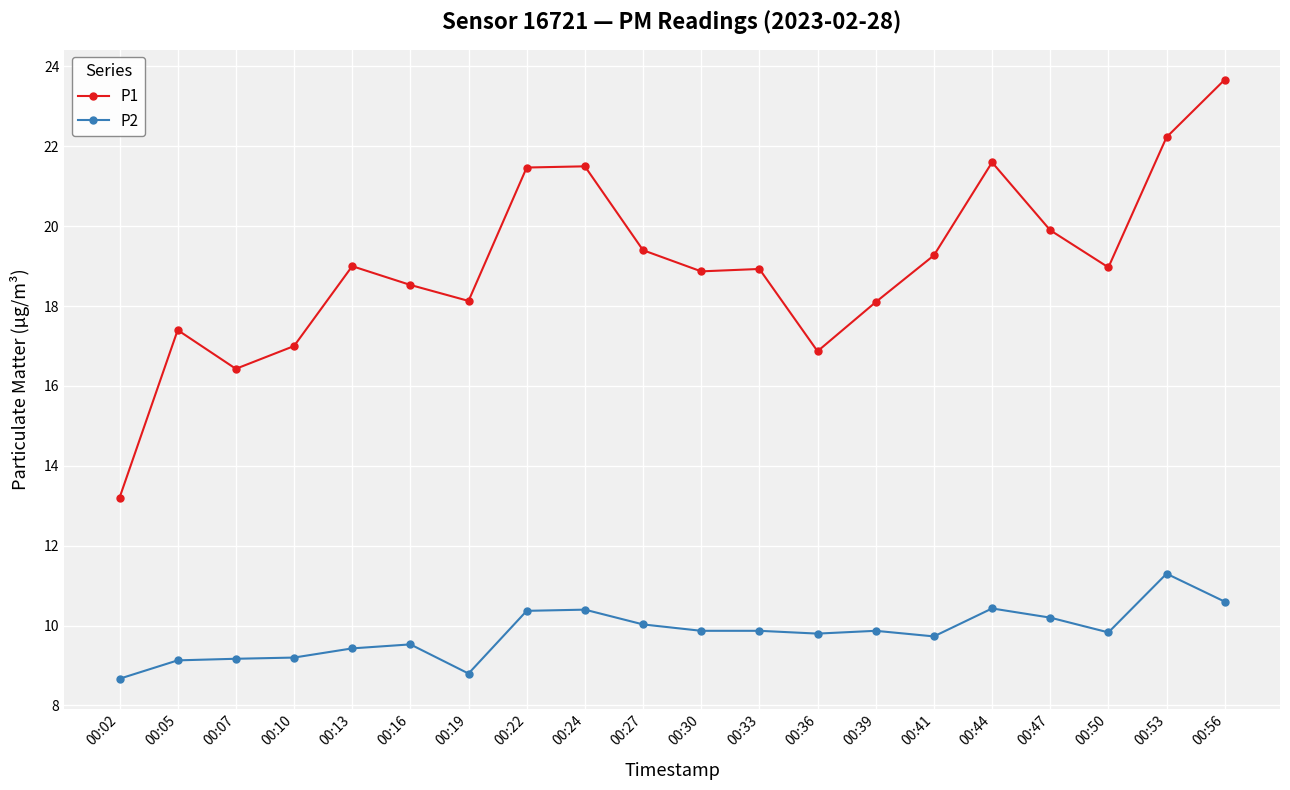

Is the value of P2 at 00:56 greater than the value of P1 at 00:19?

No